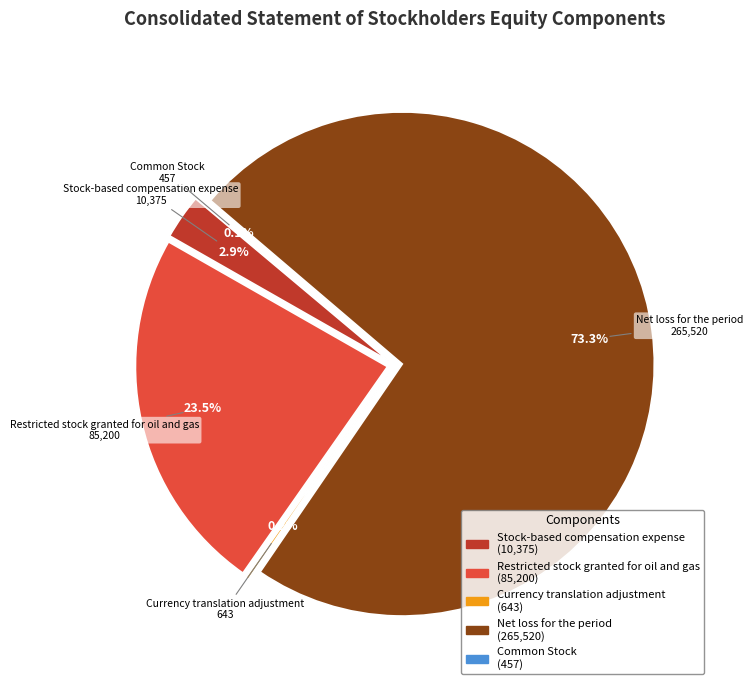

Is it true that Common Stock is 14% of the pie?

False